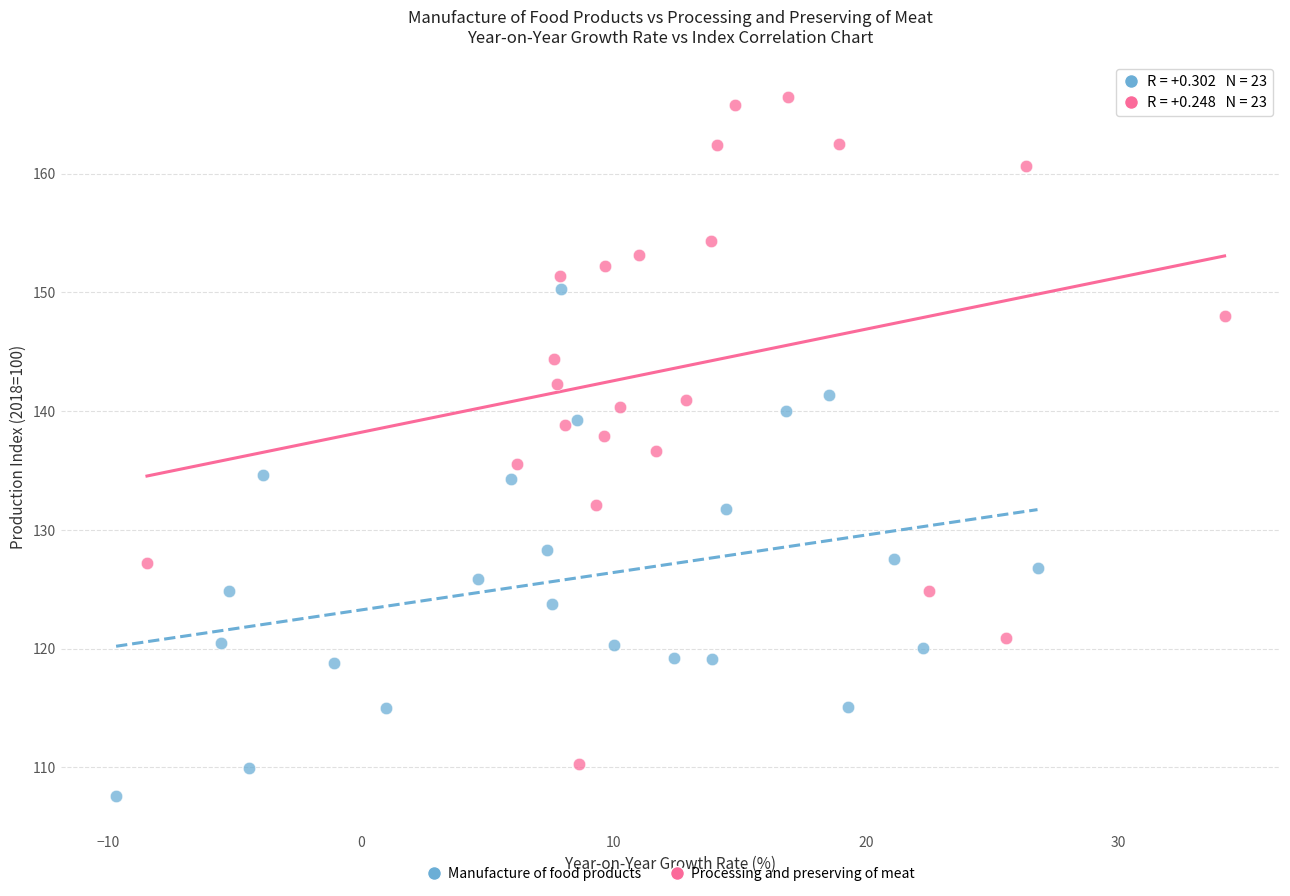

Which series reaches the minimum Y coordinate?

Manufacture of food products